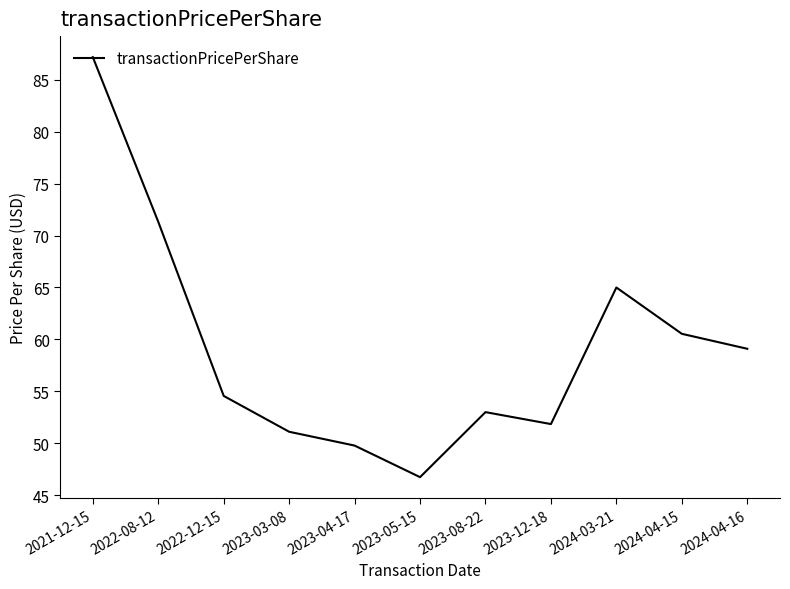

What position from the right is 2023-04-17?

7